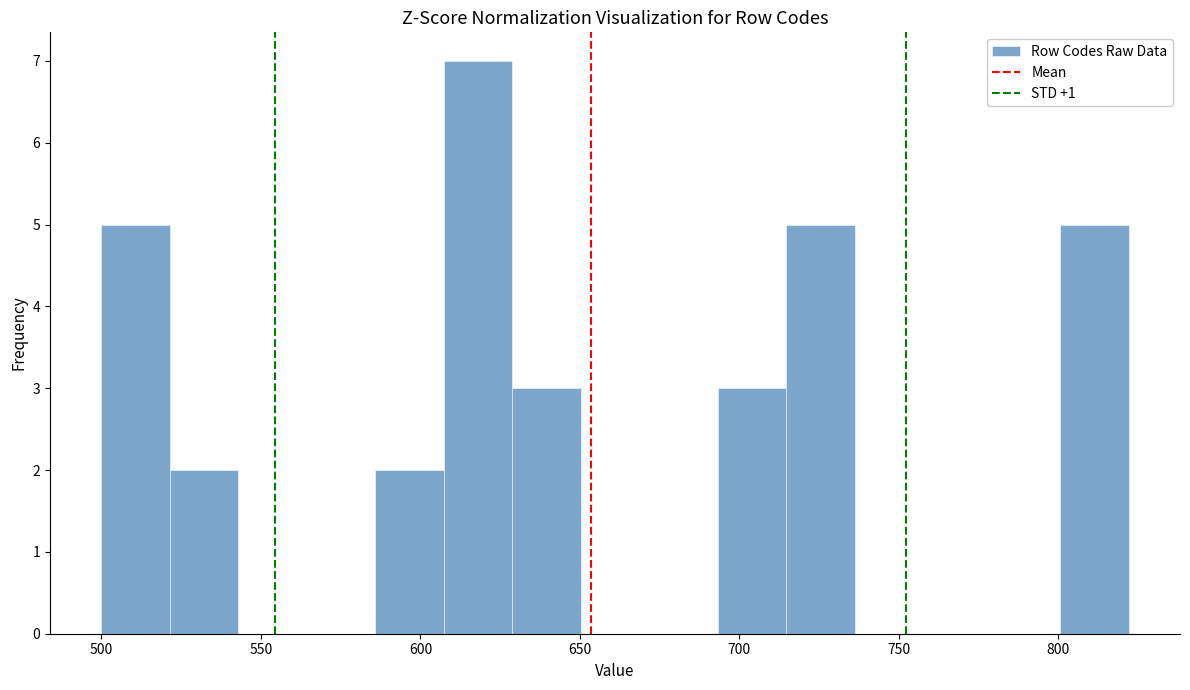

What is the height of the bar covering 715 to 735 on the x-axis? Neither the bar edges nor the heights are printed on the chart, so give them approximately, as read against the axes.

5